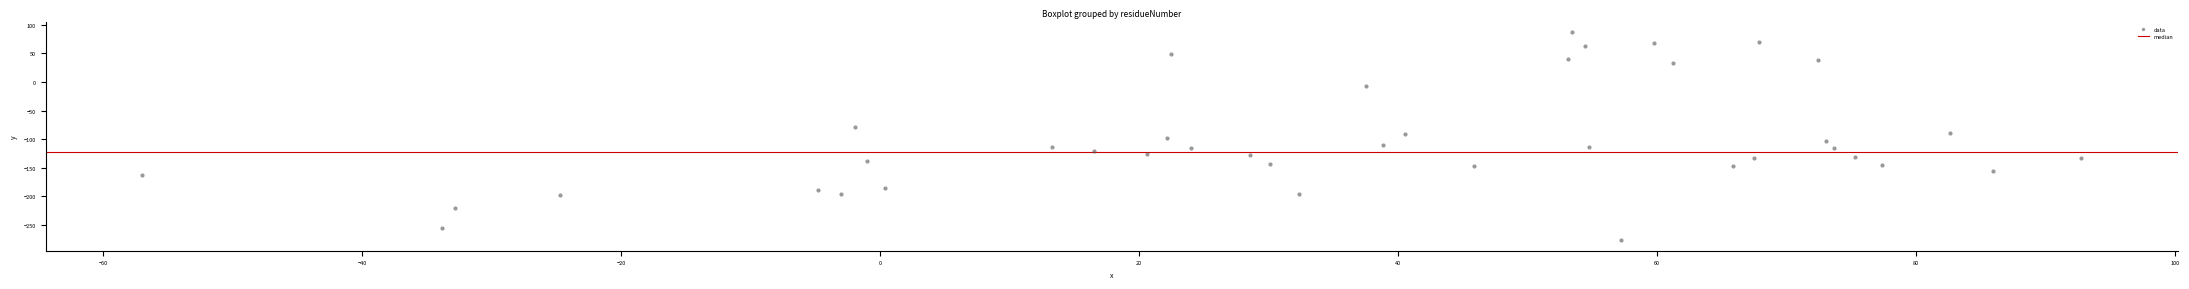

What is the range of Y values (max minus min)?

363.5